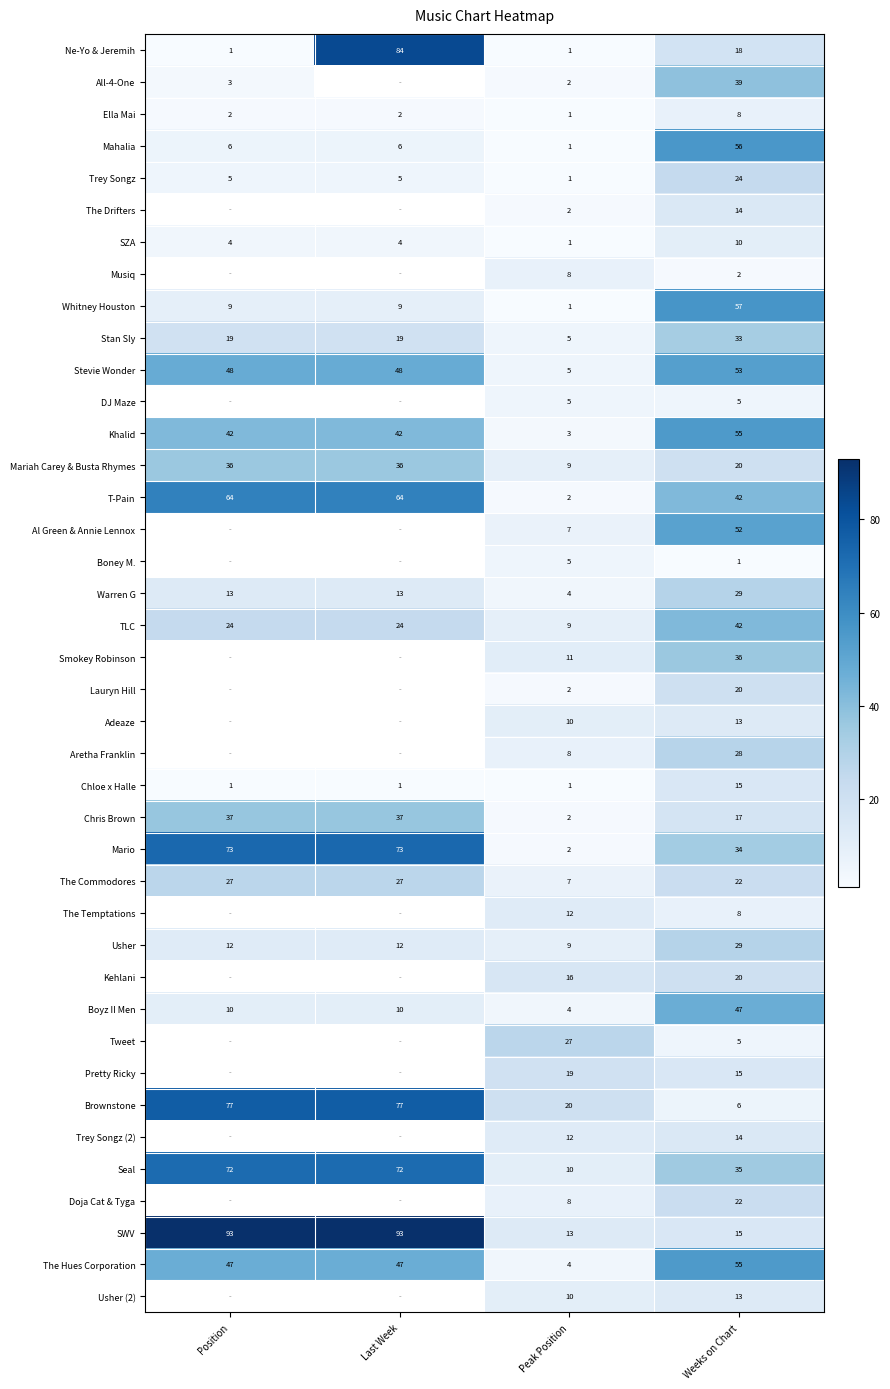

Which has a higher value, Peak Position or Position?

Peak Position